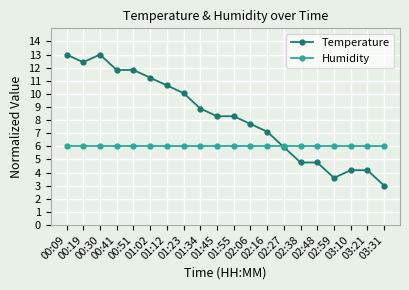

Reading right to left, extract all data points from this chart.

Temperature: 3.0	4.2	4.2	3.6	4.8	4.8	5.9	7.1	7.7	8.3	8.3	8.9	10.1	10.6	11.2	11.8	11.8	13.0	12.4	13.0
Humidity: 6.0	6.0	6.0	6.0	6.0	6.0	6.0	6.0	6.0	6.0	6.0	6.0	6.0	6.0	6.0	6.0	6.0	6.0	6.0	6.0